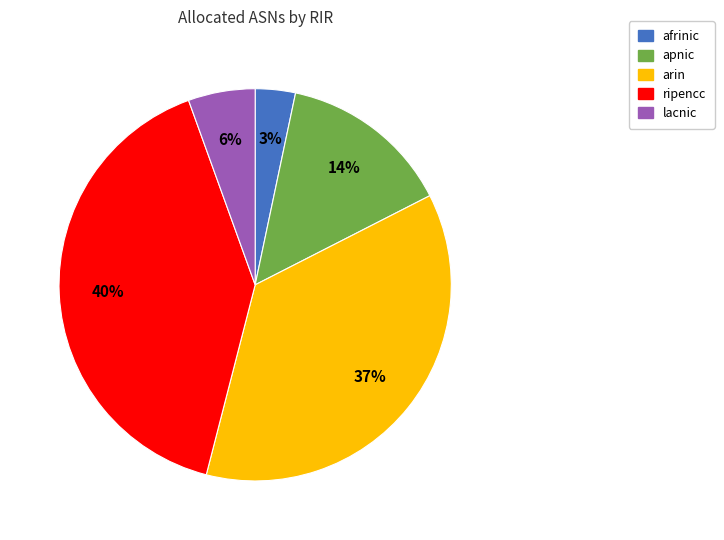

Is it true that apnic is 4% of the pie?

False